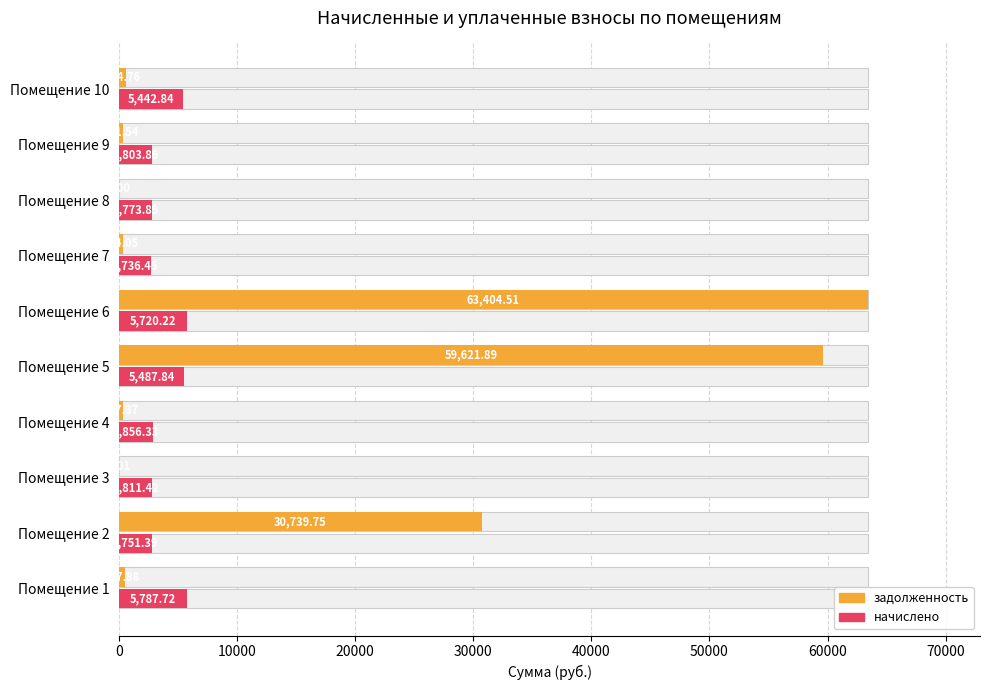

Reading left to right, transcribe all the data shown in this chart.

задолженность: 467.9	30739.8	0.0	317.4	59621.9	63404.5	304.1	0.0	311.5	604.8
начислено: 5787.7	2751.4	2811.4	2856.3	5487.8	5720.2	2736.4	2773.9	2803.9	5442.8